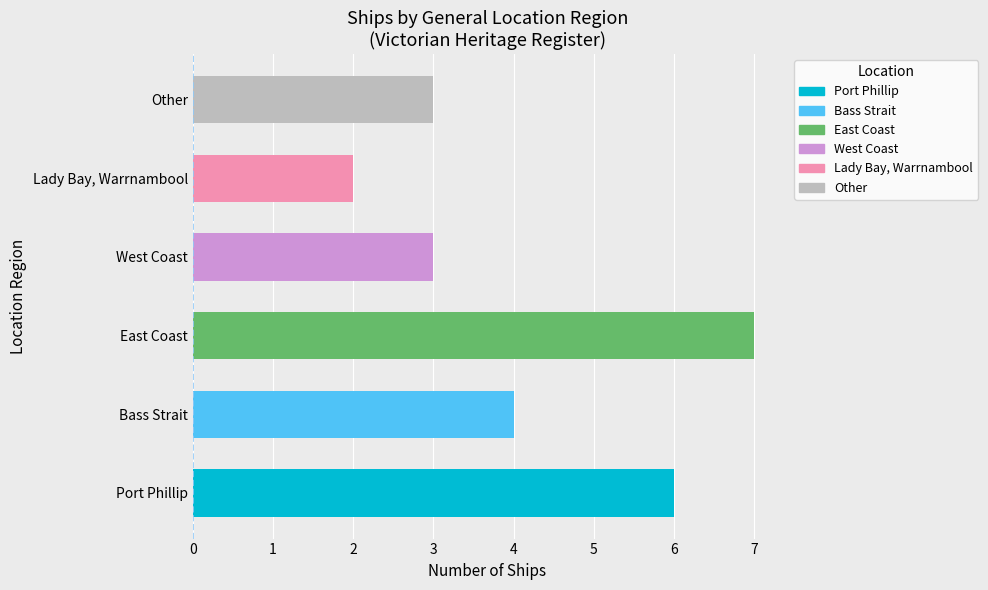

Are the bars horizontal?

Yes